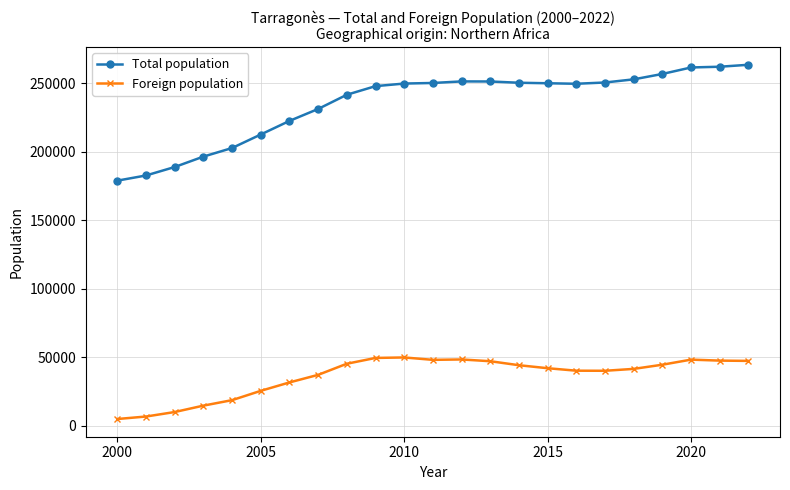

What is the maximum value shown in the chart?

263428